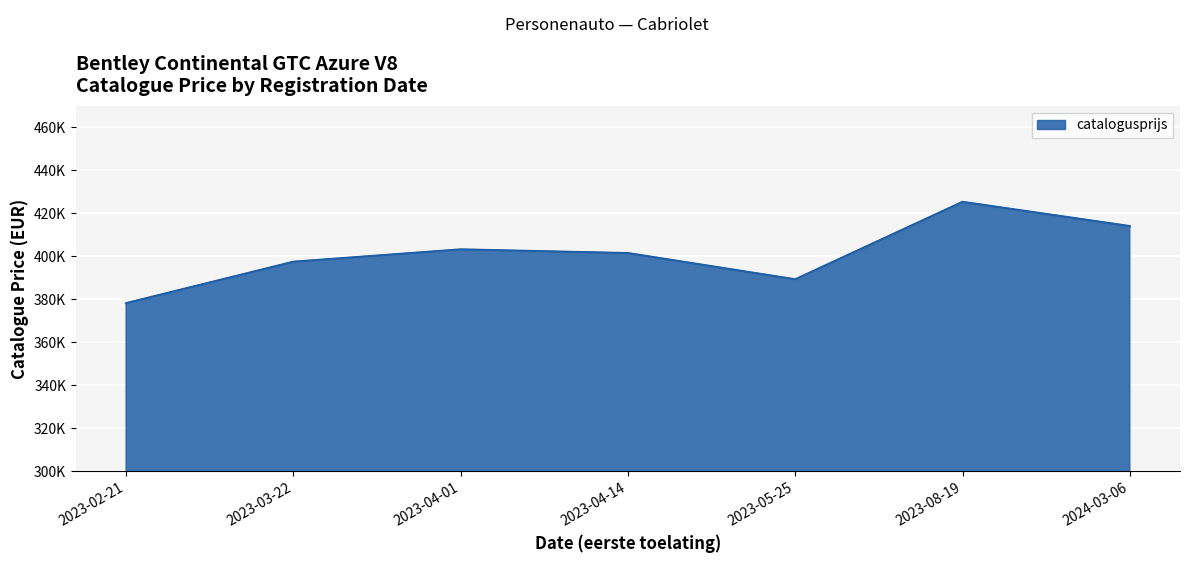

What is the difference between the second highest and minimum values?

35853